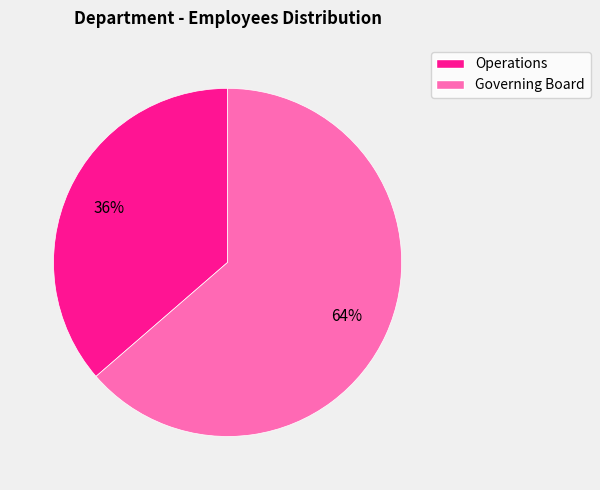

Rank the categories by value from highest to lowest.

Governing Board, Operations